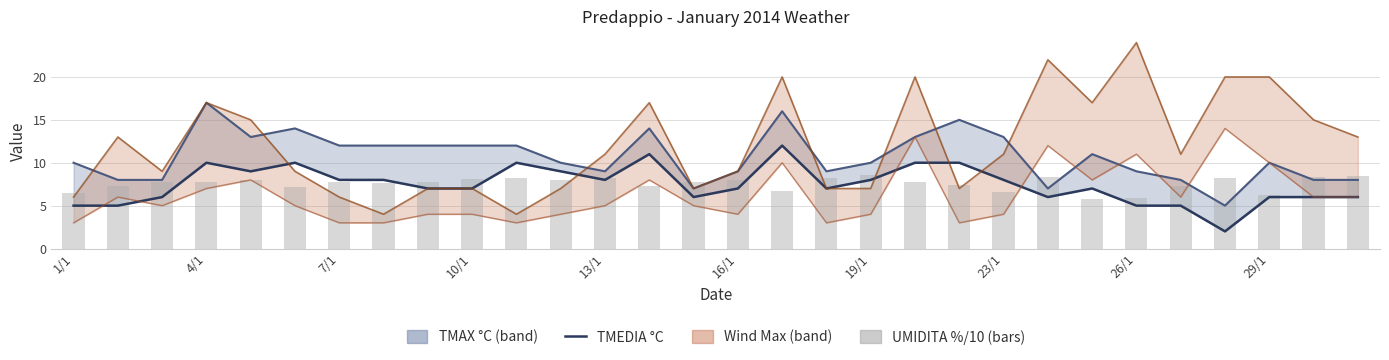

What is the spread (max minus min) of values at 13/1?

6.0